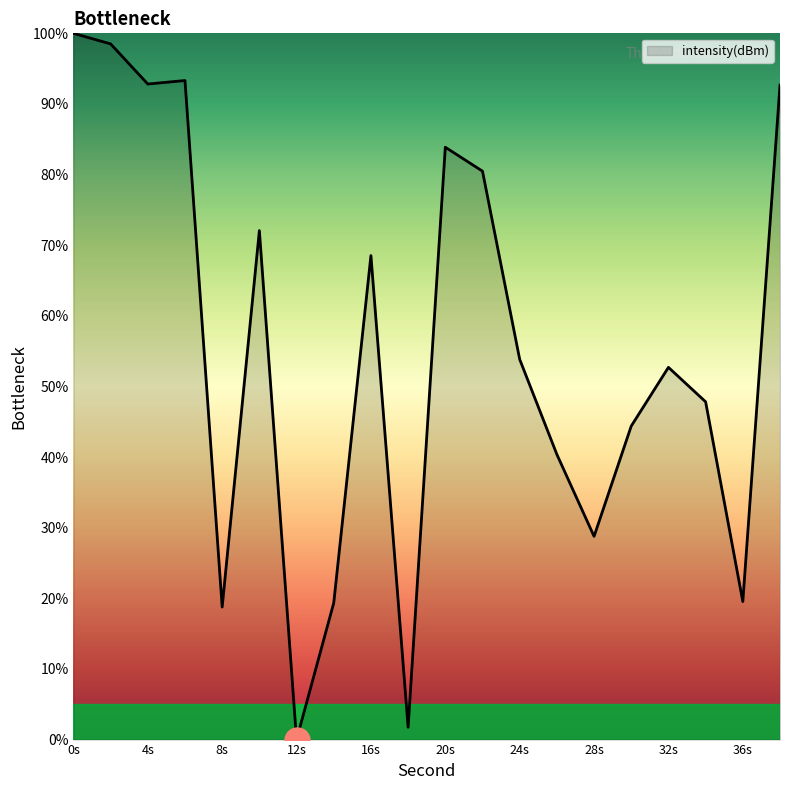

What is the difference between the maximum and minimum values?

100.0